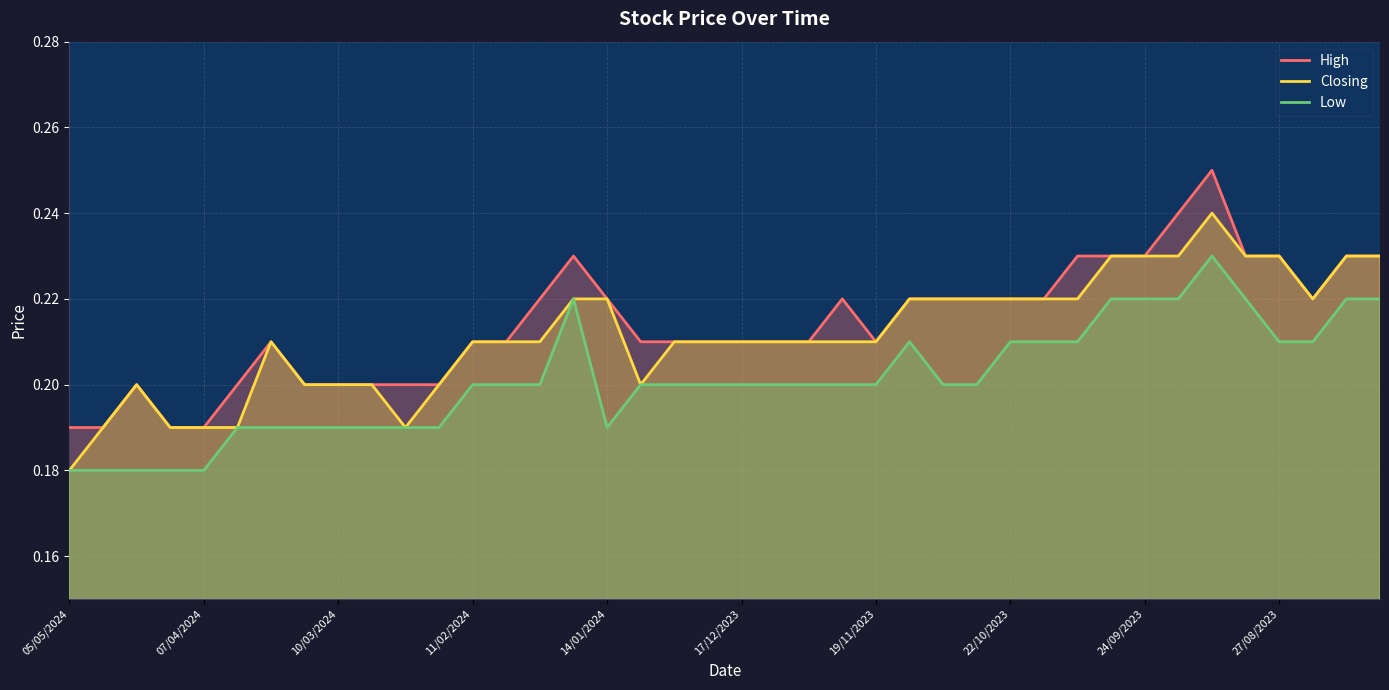

What is the average value of the Low series?

0.2